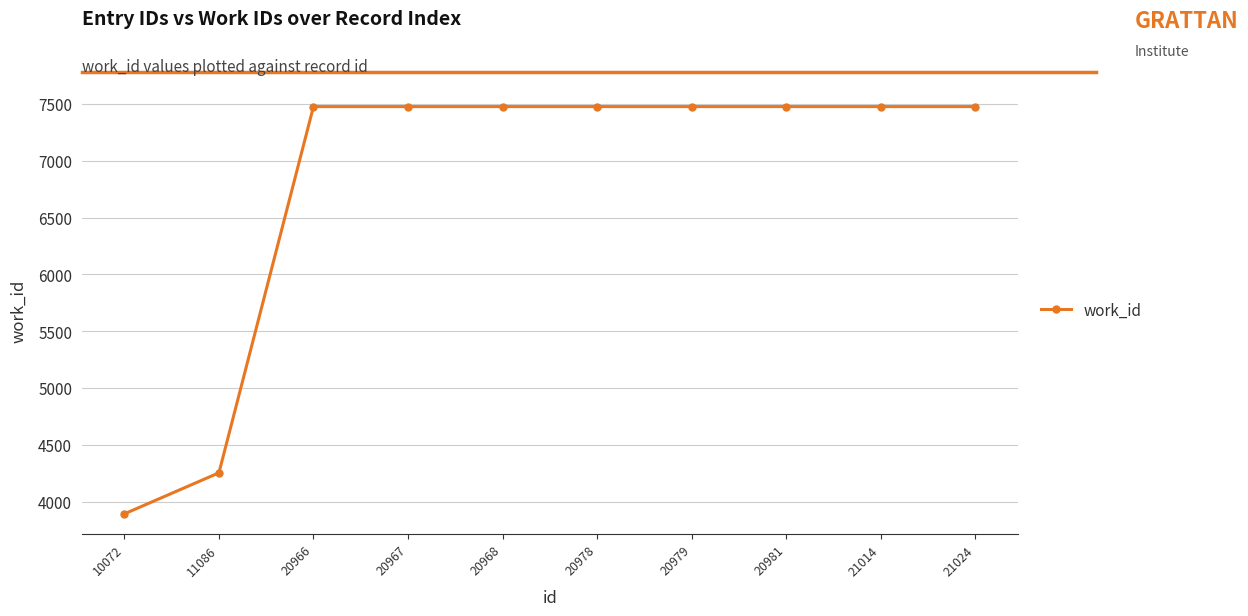

Does the chart have visible grid lines?

Yes